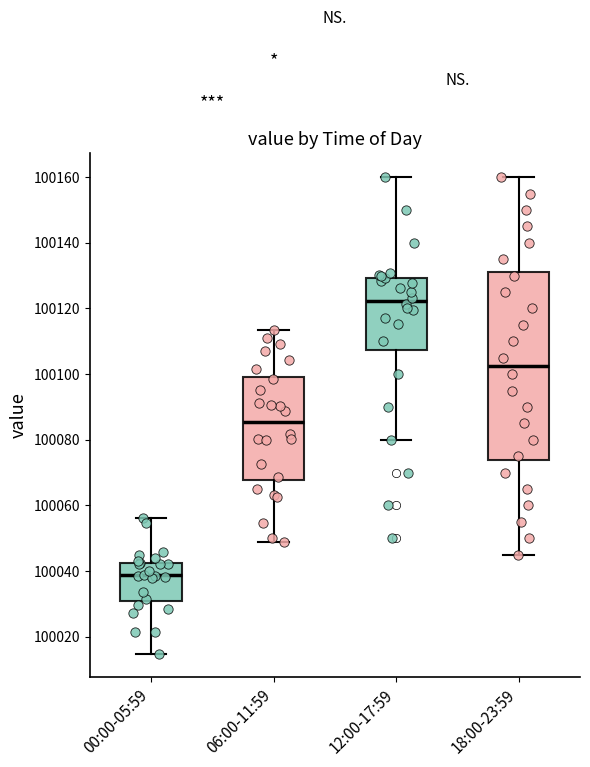

Reading left to right, transcribe this box plot: for each box, give where its median line is, the range the box spans, and where its two whiskers end, as read against the y-axis. The values are not printed on the chart, so give them approximately, as read against the axis.

00:00-05:59: median 100038, box 100030 to 100042, whiskers 100014 to 100056
06:00-11:59: median 100086, box 100068 to 100100, whiskers 100048 to 100114
12:00-17:59: median 100122, box 100108 to 100130, whiskers 100080 to 100160
18:00-23:59: median 100102, box 100074 to 100132, whiskers 100046 to 100160